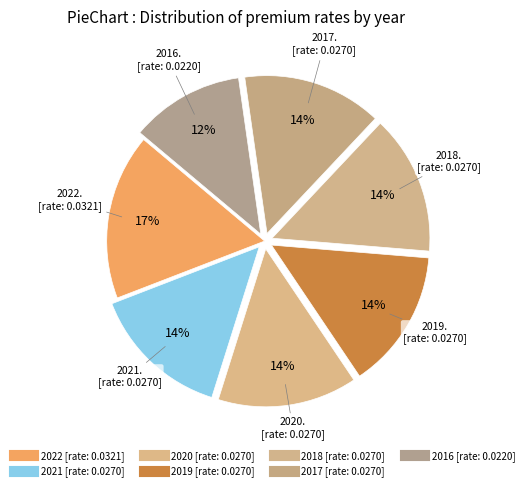

To the nearest percent, what percentage of the pie is 2019?

14%